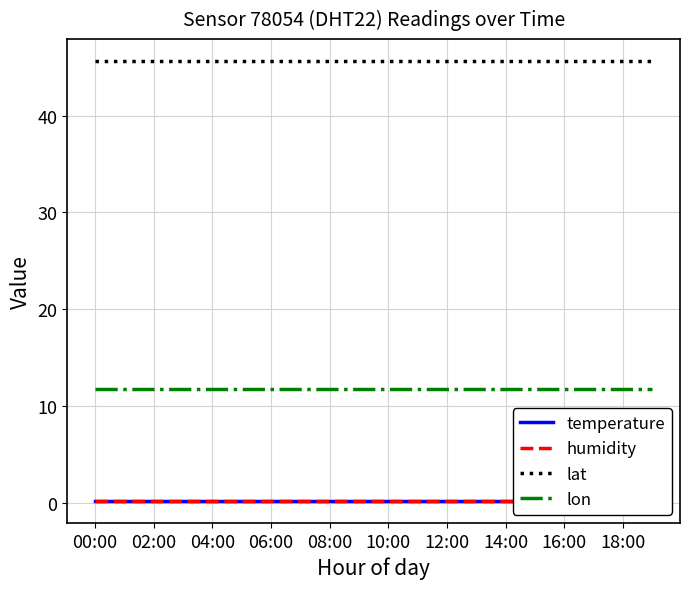

True or false: lon and lat cross at least once.

False